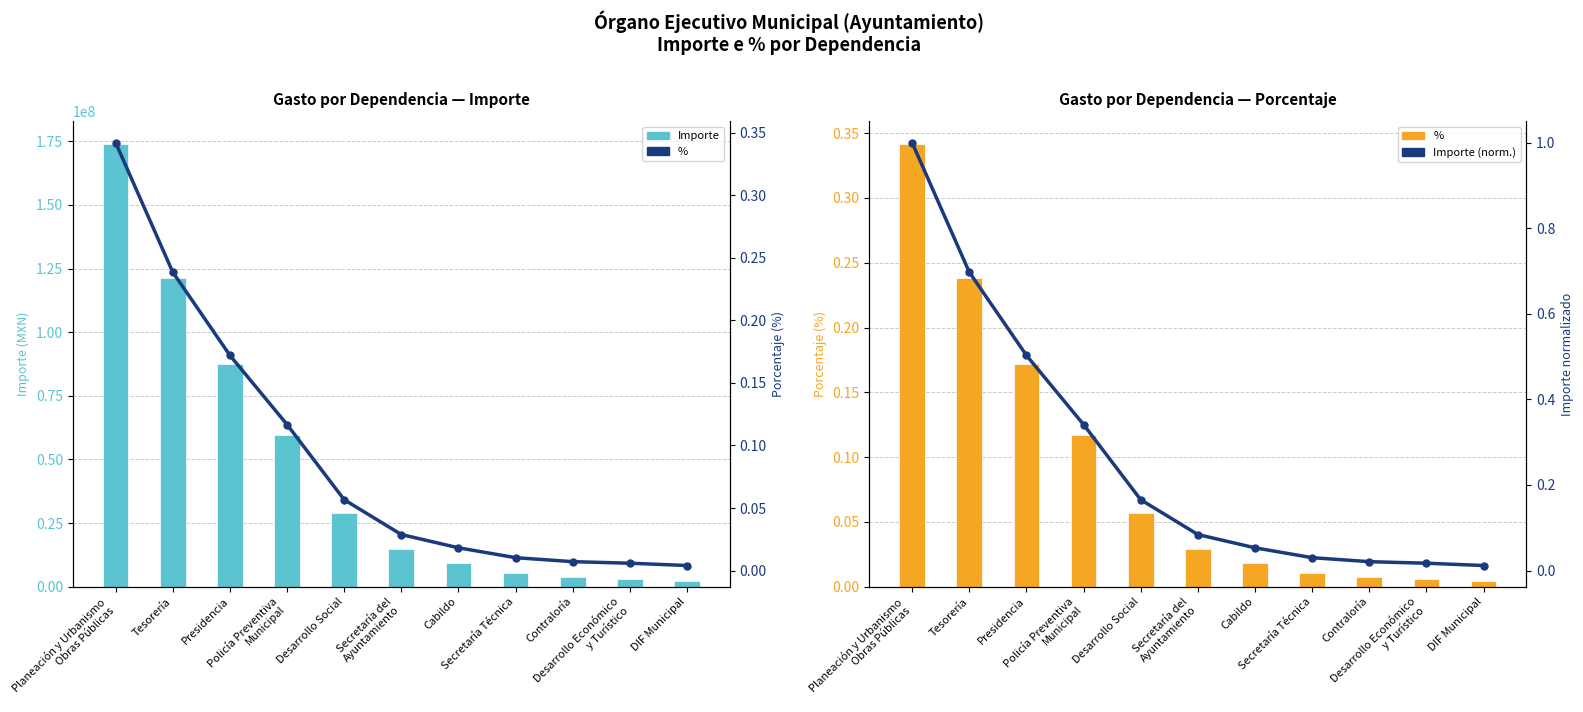

True or false: Importe (norm.) has a value of 1.0 at Planeación y Urbanismo
Obras Públicas.

True